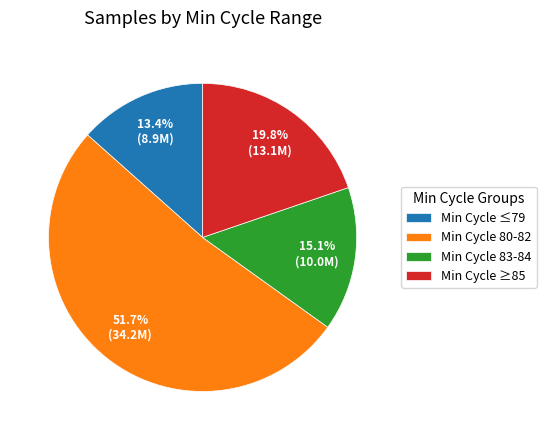

What is the ratio of the value at Min Cycle 80-82 to the value at Min Cycle 83-84?

3.4